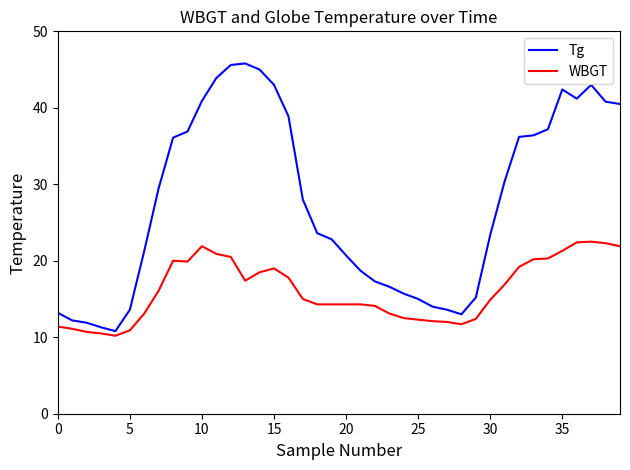

What are all the series names shown in the legend?

Tg, WBGT